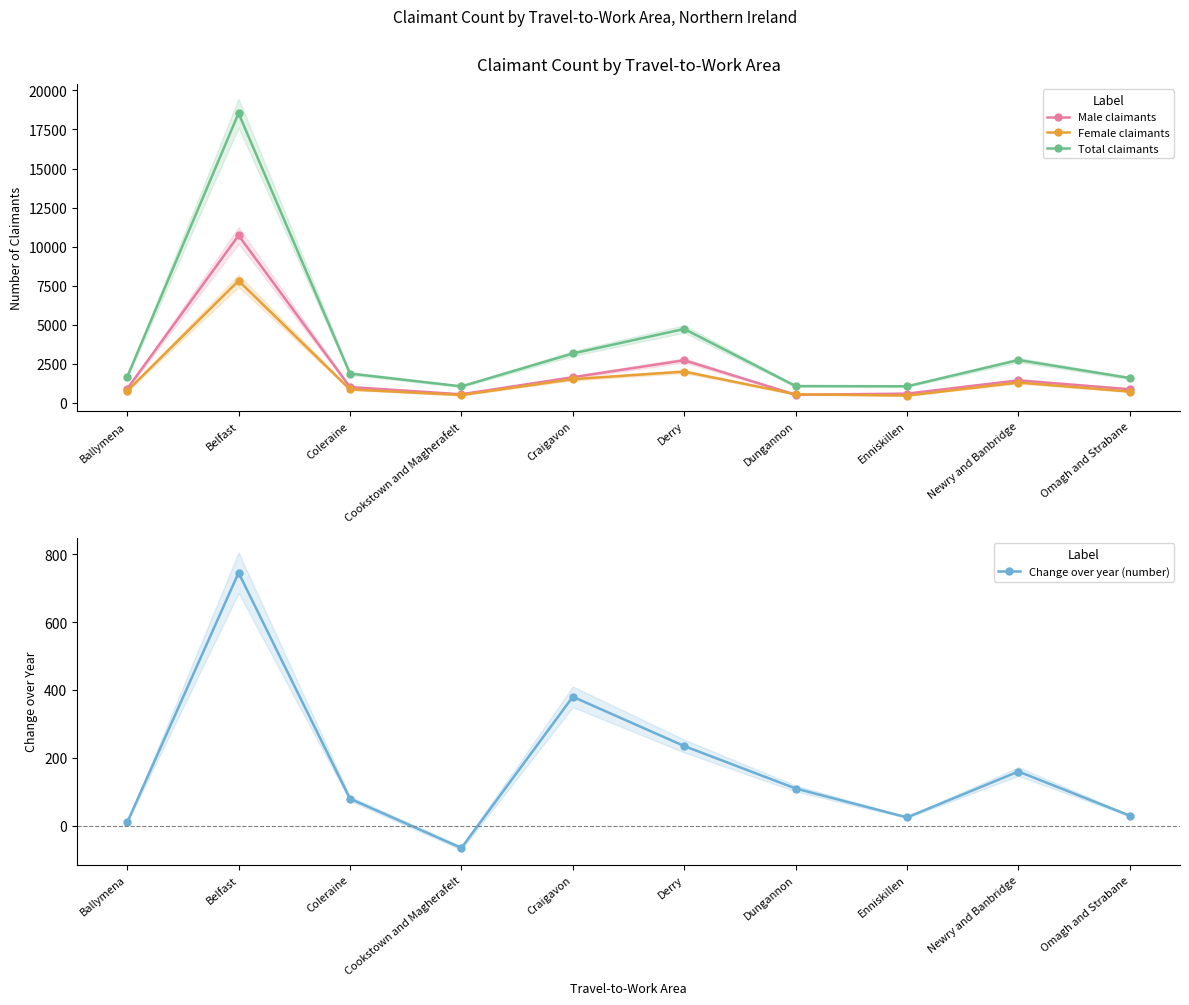

Reading left to right, transcribe all the data shown in this chart.

Male claimants: 900	10720	1015	555	1645	2730	525	595	1445	875
Female claimants: 765	7820	865	505	1520	2005	555	470	1305	725
Total claimants: 1665	18540	1880	1060	3165	4735	1080	1065	2745	1595
Change over year (number): 10	745	80	-65	380	235	110	25	160	30